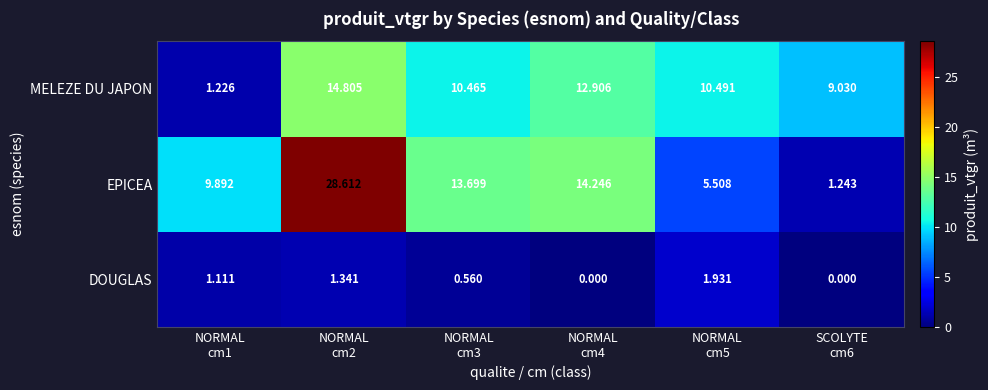

What is the greatest value displayed?

28.6